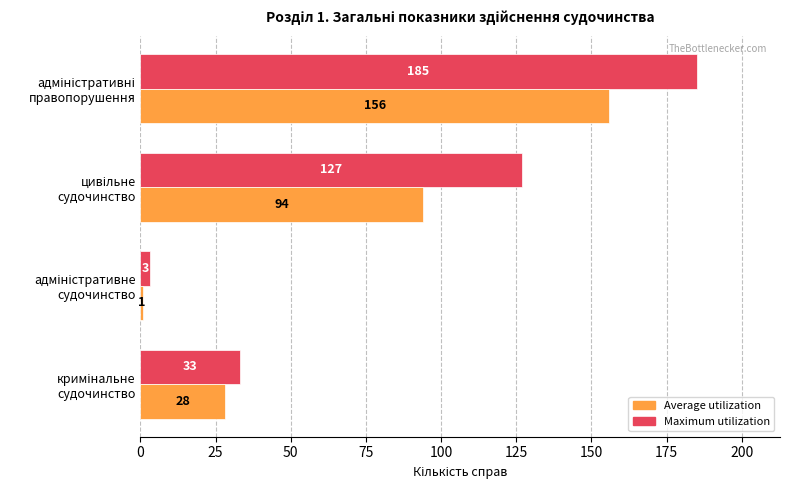

How many Maximum utilization values are between 33 and 185?

3